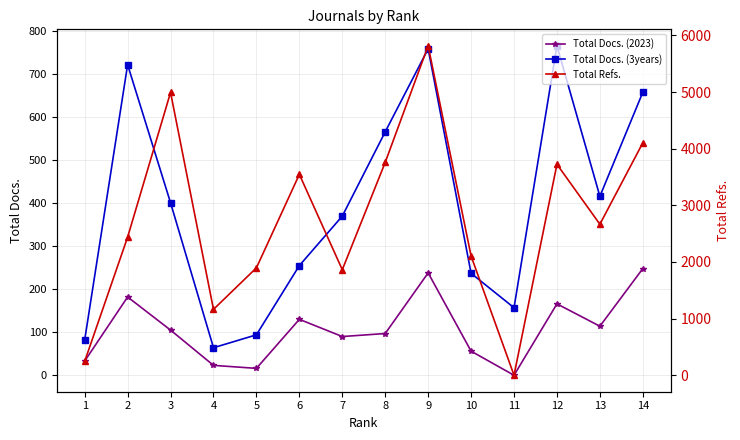

At which label is Total Docs. (3years) closest to 415?

13